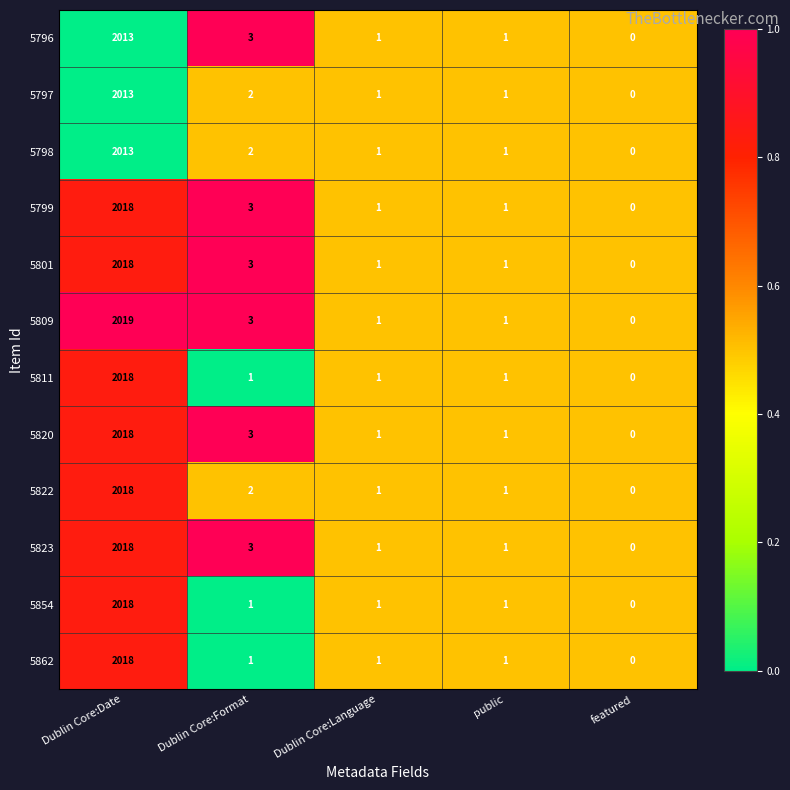

Which category has the highest value in the 5809 series?

Dublin Core:Date